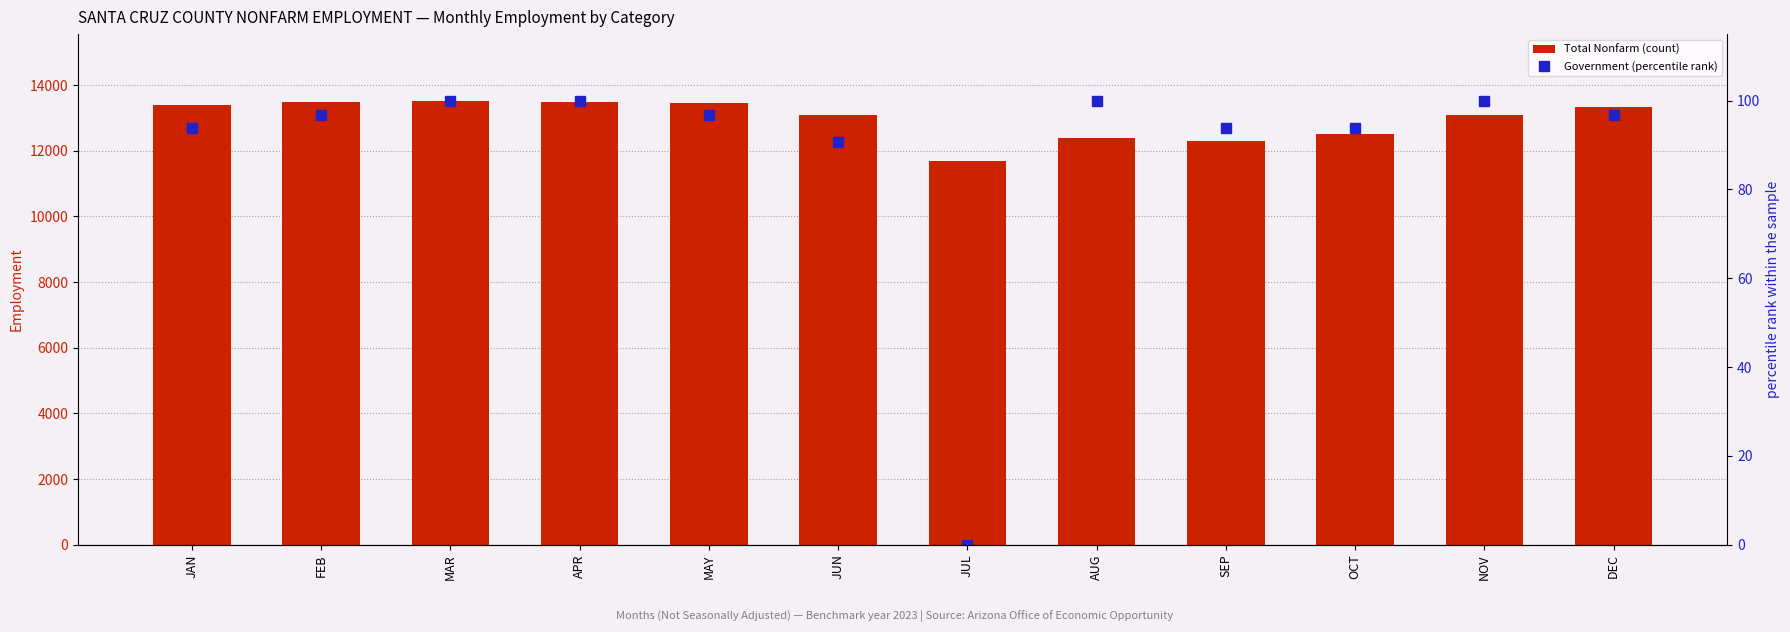

What is the label of the 6th bar from the left?

JUN